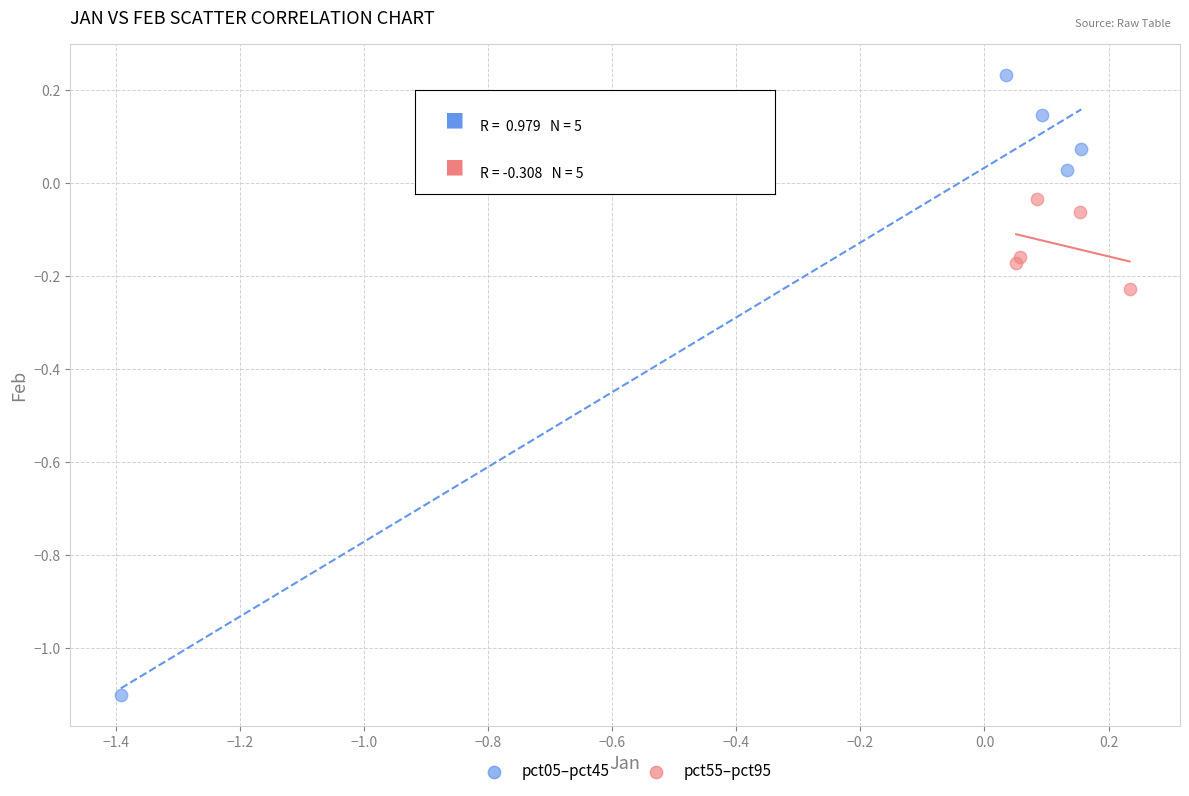

What are all the series names shown in the legend?

pct05–pct45, pct55–pct95